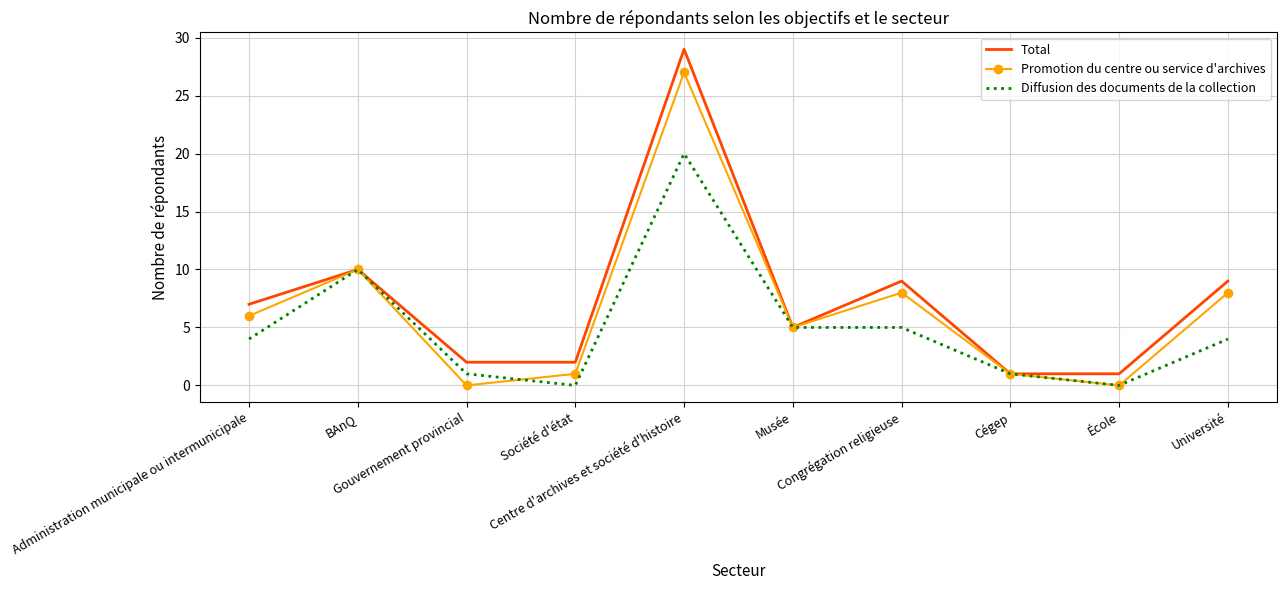

Is it true that Promotion du centre ou service d'archives equals 8 at Congrégation religieuse?

True